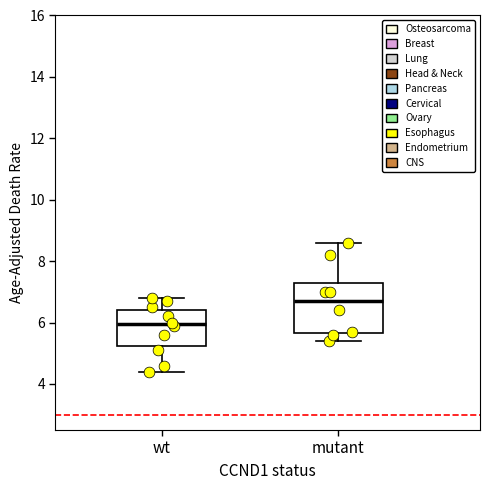

Where does the upper whisker of the box for mutant end on the y-axis? The values are not printed on the chart, so give them approximately, as read against the axis.

8.6